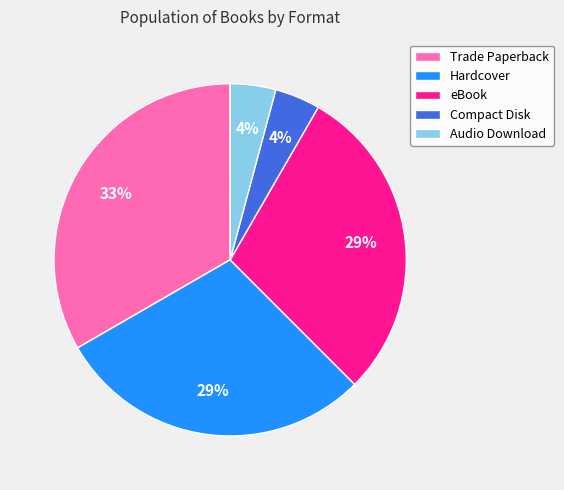

Which category has the biggest portion of the pie?

Trade Paperback